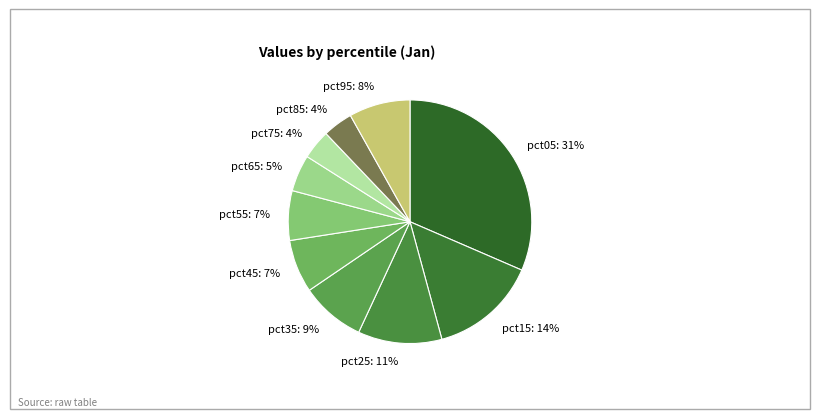

Do pct65 and pct15 together represent more than half of the pie?

No